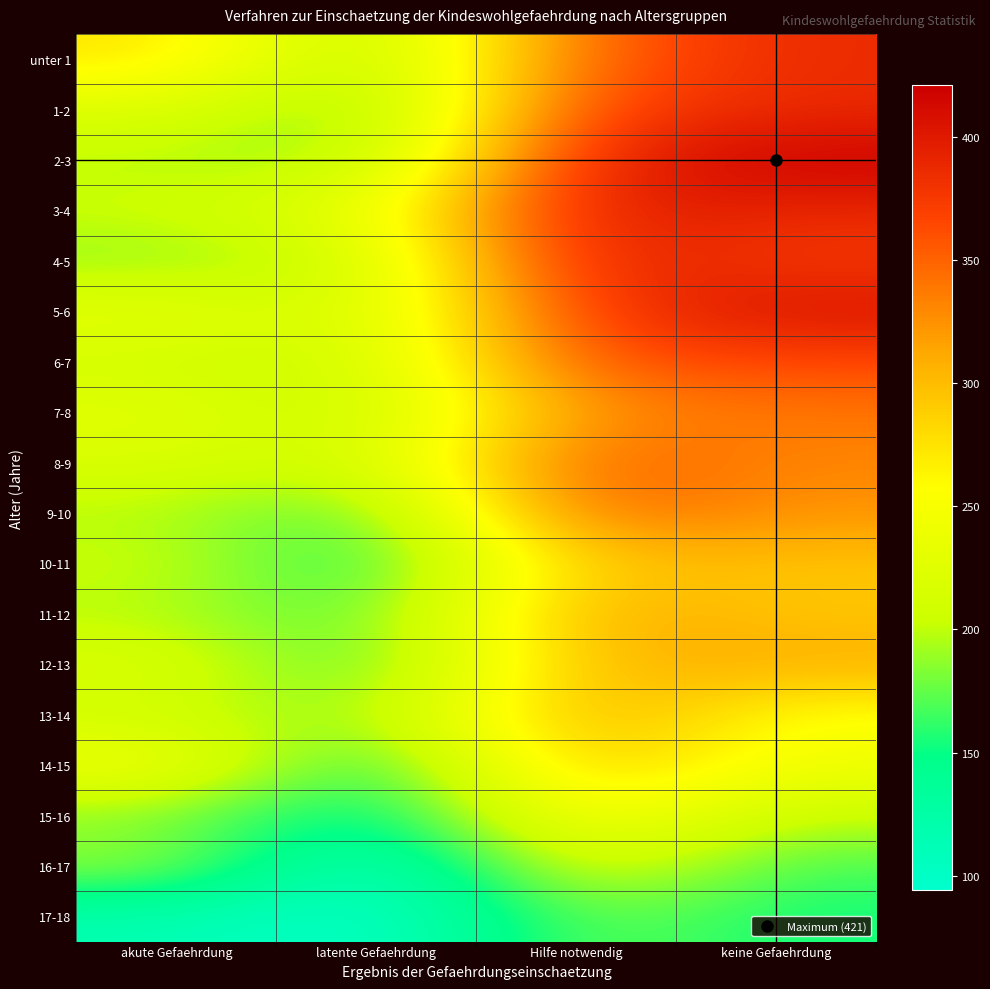

Reading left to right, list all the values displayed in this chart.

unter 1: akute Gefaehrdung=276	latente Gefaehrdung=184	Hilfe notwendig=348	keine Gefaehrdung=387
1-2: akute Gefaehrdung=221	latente Gefaehrdung=169	Hilfe notwendig=368	keine Gefaehrdung=387
2-3: akute Gefaehrdung=197	latente Gefaehrdung=186	Hilfe notwendig=392	keine Gefaehrdung=421
3-4: akute Gefaehrdung=206	latente Gefaehrdung=232	Hilfe notwendig=399	keine Gefaehrdung=389
4-5: akute Gefaehrdung=185	latente Gefaehrdung=206	Hilfe notwendig=397	keine Gefaehrdung=374
5-6: akute Gefaehrdung=234	latente Gefaehrdung=206	Hilfe notwendig=375	keine Gefaehrdung=407
6-7: akute Gefaehrdung=209	latente Gefaehrdung=204	Hilfe notwendig=361	keine Gefaehrdung=364
7-8: akute Gefaehrdung=229	latente Gefaehrdung=196	Hilfe notwendig=325	keine Gefaehrdung=340
8-9: akute Gefaehrdung=217	latente Gefaehrdung=205	Hilfe notwendig=358	keine Gefaehrdung=330
9-10: akute Gefaehrdung=197	latente Gefaehrdung=162	Hilfe notwendig=352	keine Gefaehrdung=323
10-11: akute Gefaehrdung=206	latente Gefaehrdung=147	Hilfe notwendig=295	keine Gefaehrdung=295
11-12: akute Gefaehrdung=197	latente Gefaehrdung=165	Hilfe notwendig=316	keine Gefaehrdung=293
12-13: akute Gefaehrdung=221	latente Gefaehrdung=159	Hilfe notwendig=305	keine Gefaehrdung=310
13-14: akute Gefaehrdung=207	latente Gefaehrdung=182	Hilfe notwendig=316	keine Gefaehrdung=252
14-15: akute Gefaehrdung=249	latente Gefaehrdung=142	Hilfe notwendig=302	keine Gefaehrdung=243
15-16: akute Gefaehrdung=182	latente Gefaehrdung=133	Hilfe notwendig=263	keine Gefaehrdung=201
16-17: akute Gefaehrdung=193	latente Gefaehrdung=94	Hilfe notwendig=226	keine Gefaehrdung=167
17-18: akute Gefaehrdung=116	latente Gefaehrdung=94	Hilfe notwendig=181	keine Gefaehrdung=153